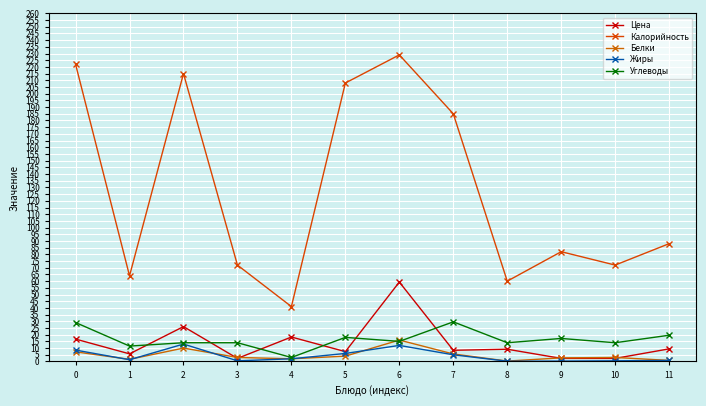

True or false: Цена has more than 0 interior local peaks.

True